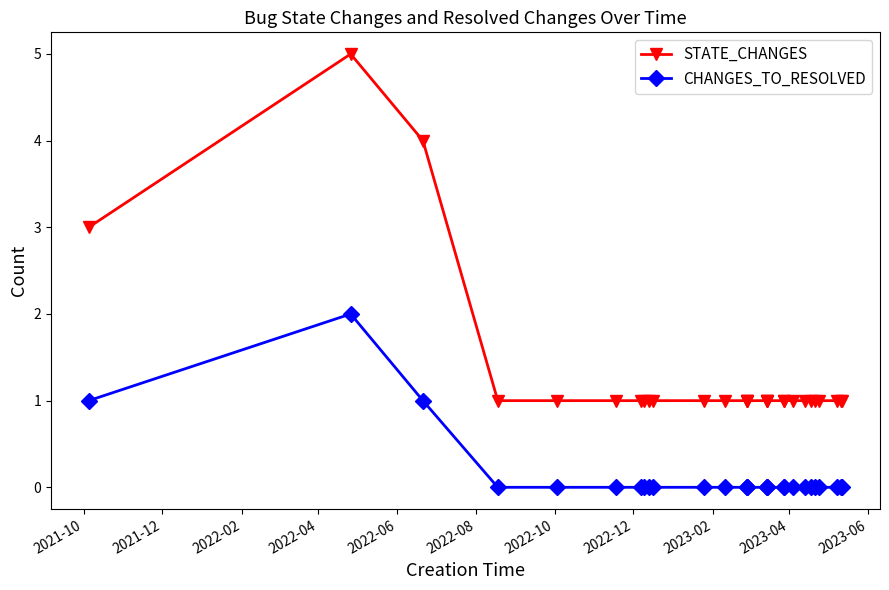

What are all the series names shown in the legend?

STATE_CHANGES, CHANGES_TO_RESOLVED